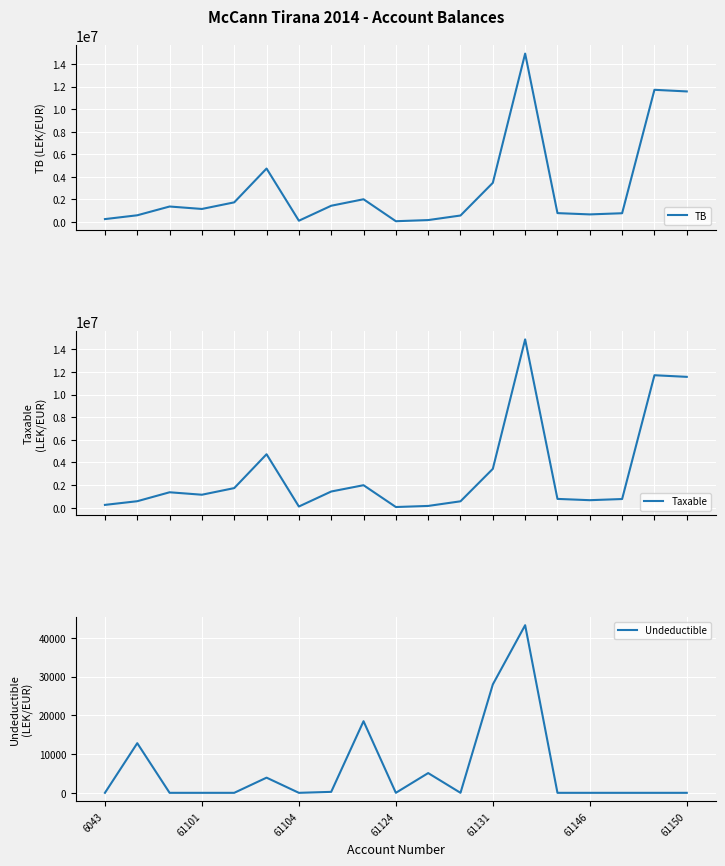

Is it true that Undeductible equals 15291 at 61131?

False